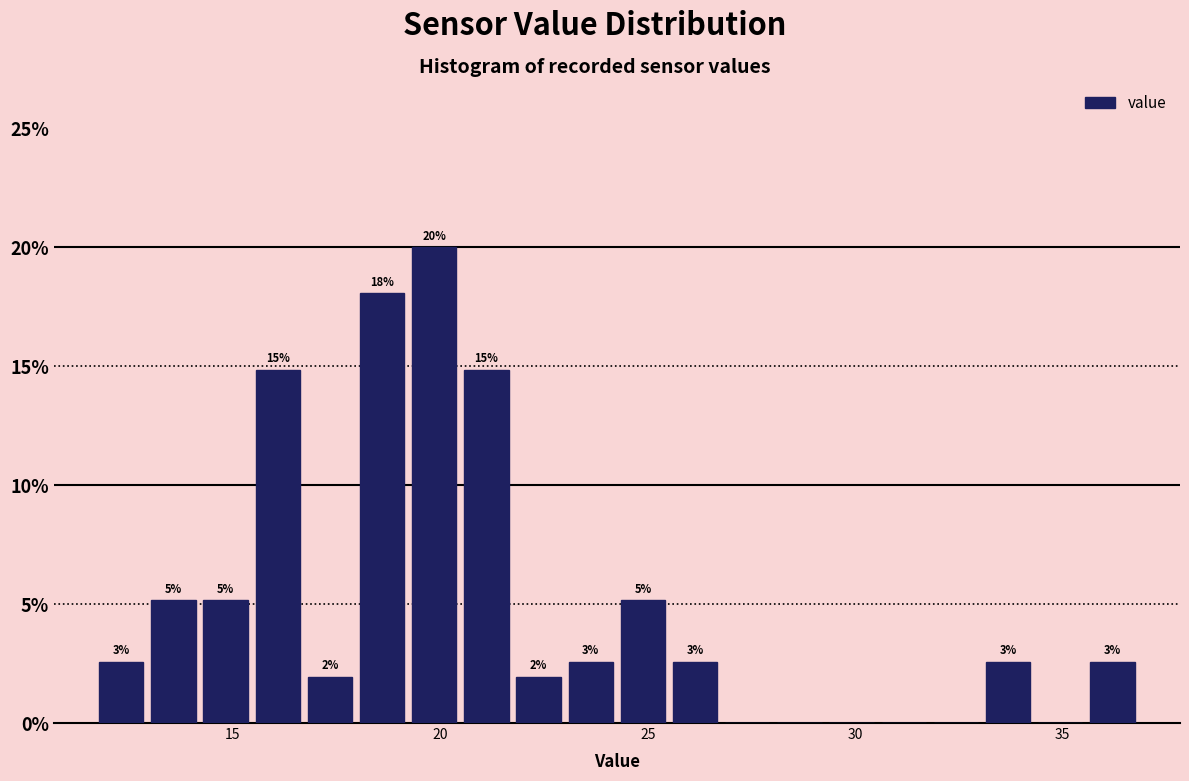

Read against the x-axis, roughly where is the centre of the tallest bar?

20.0